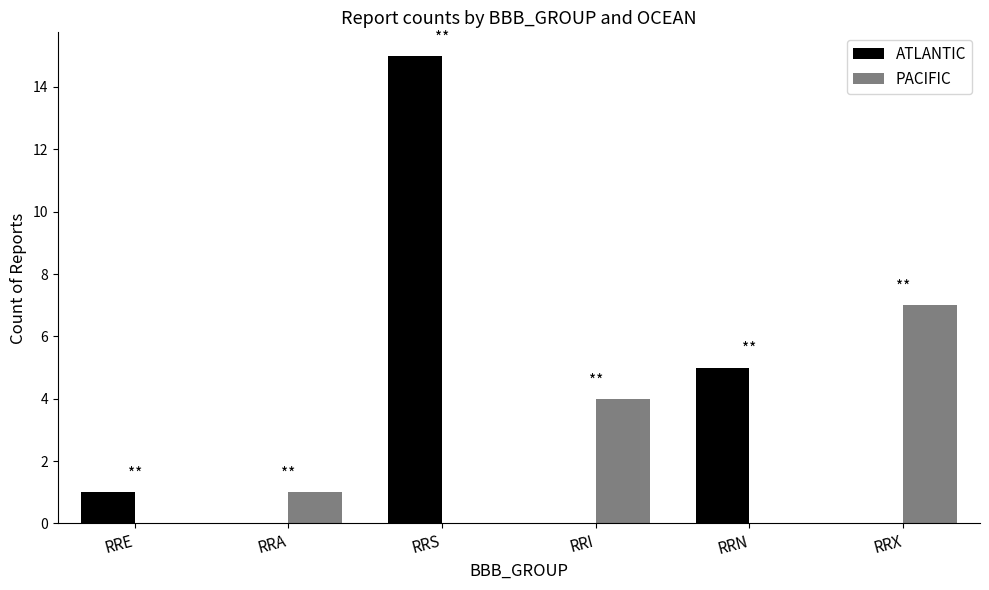

What is the average value of the ATLANTIC series?

4